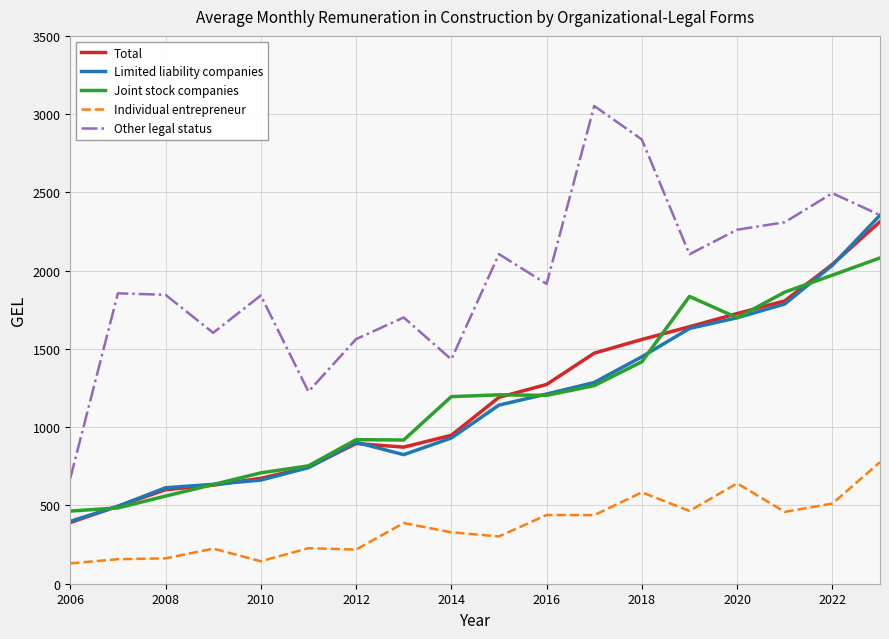

Which series has the largest total across all categories?

Other legal status